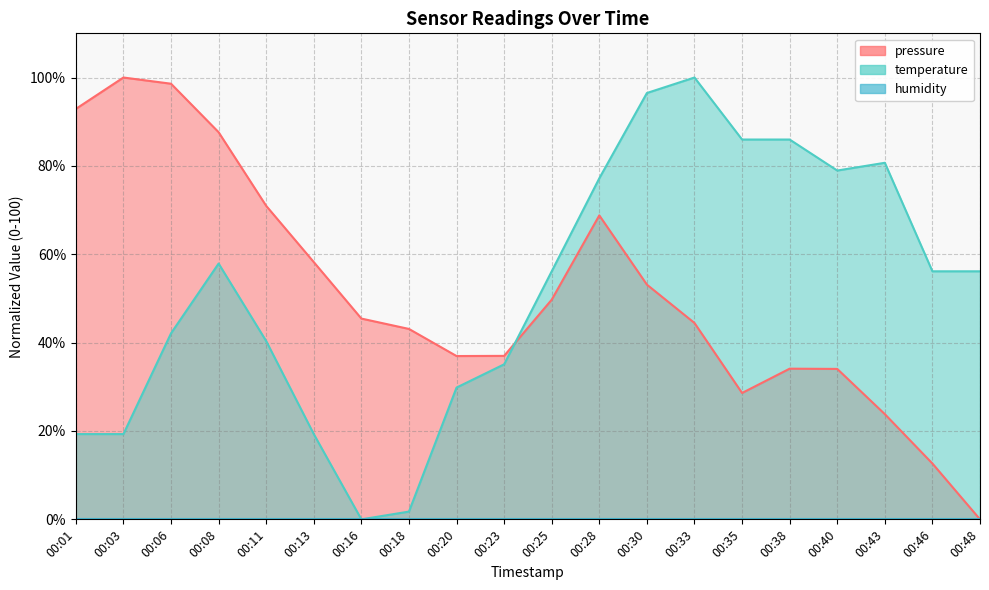

At which category is the sum across all series the highest?

00:30